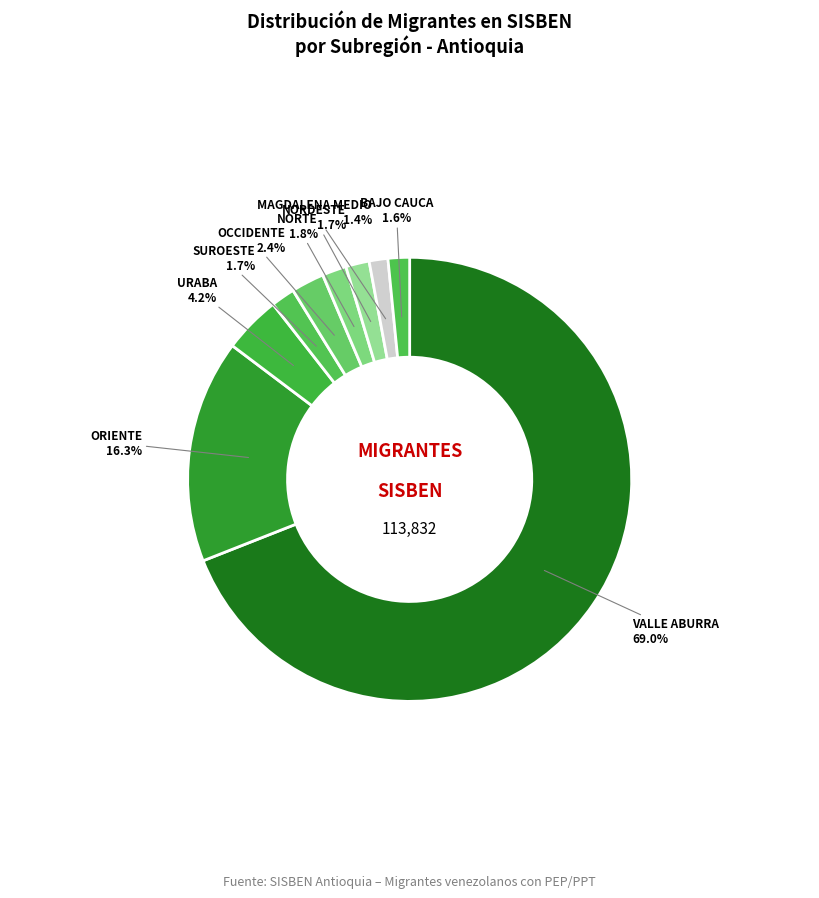

The URABA slice represents 4% of the pie. True or false?

True